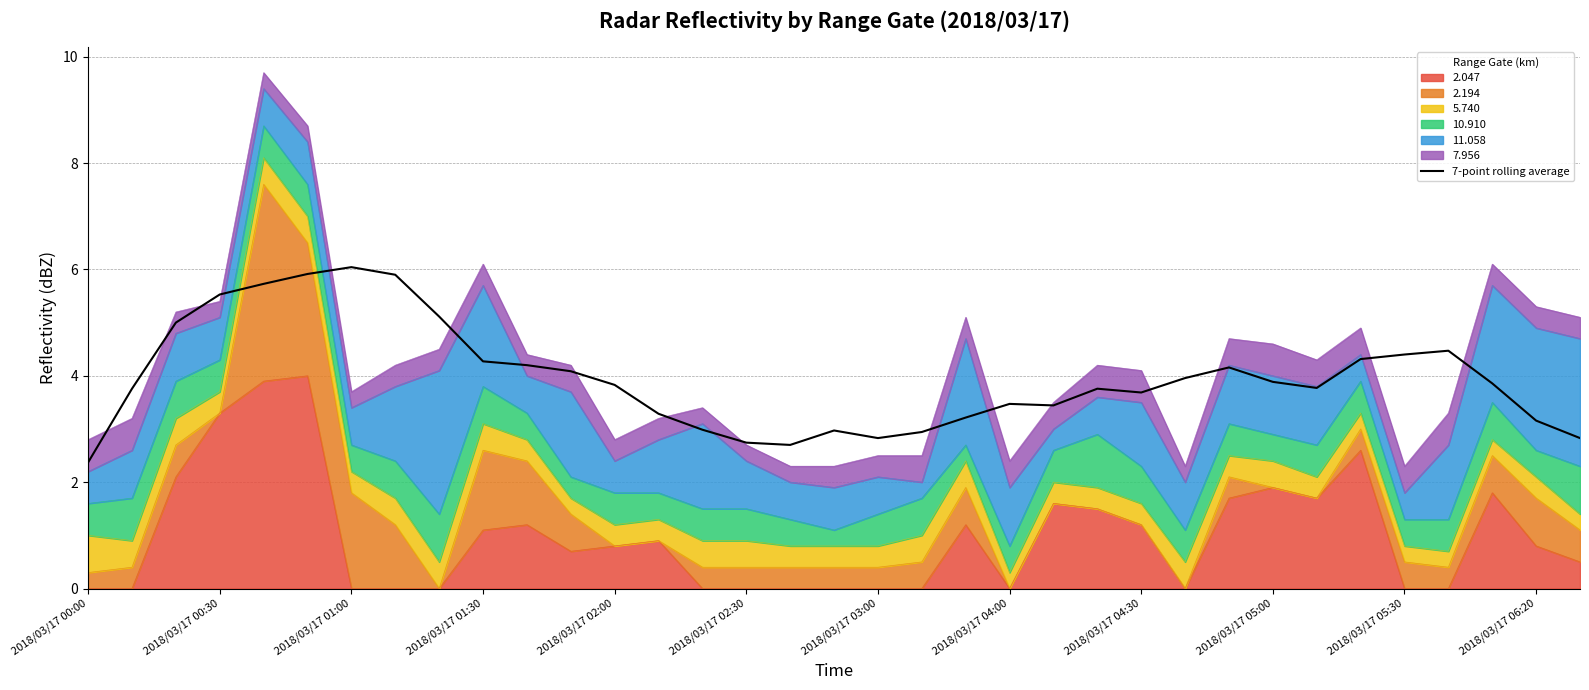

What is the change in value from 2018/03/17 04:30 to 15?

-2.4